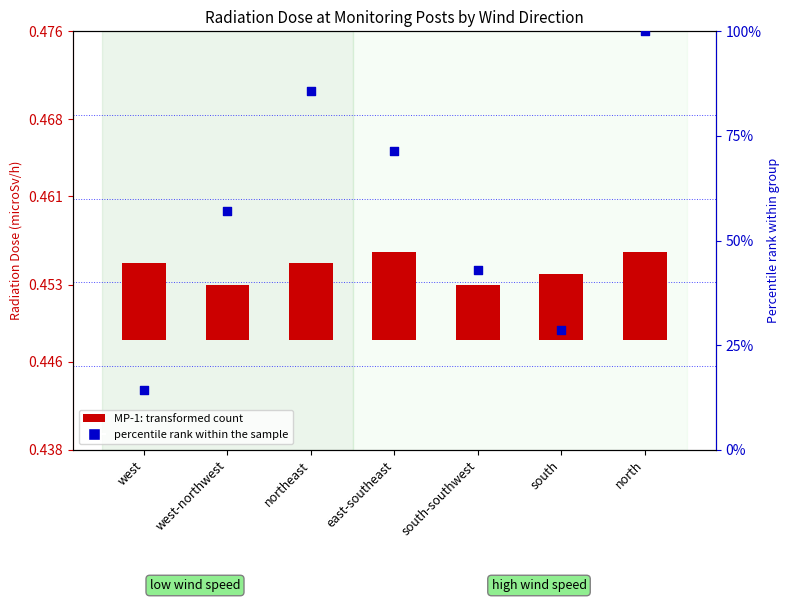

At which category is the sum across all series the highest?

north